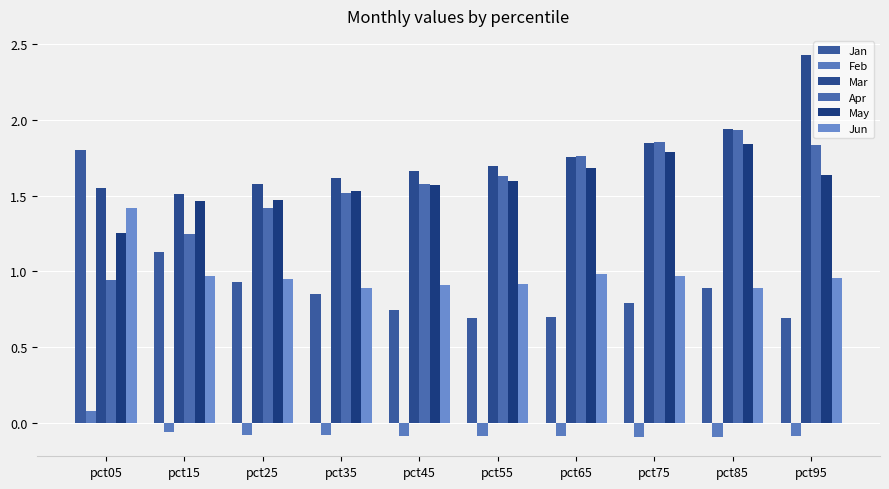

What is the total value across all series at pct65?

6.8